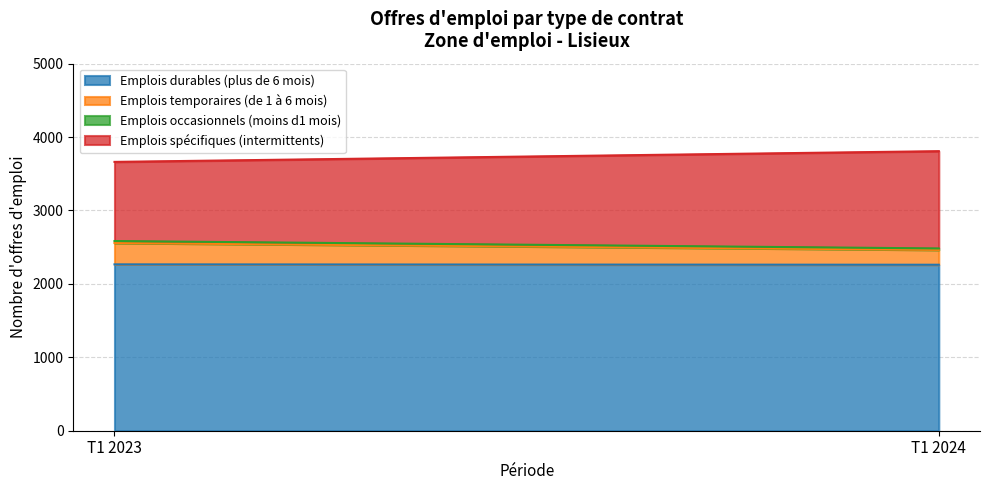

True or false: Emplois durables (plus de 6 mois) has a value of 1414 at T1 2024.

False